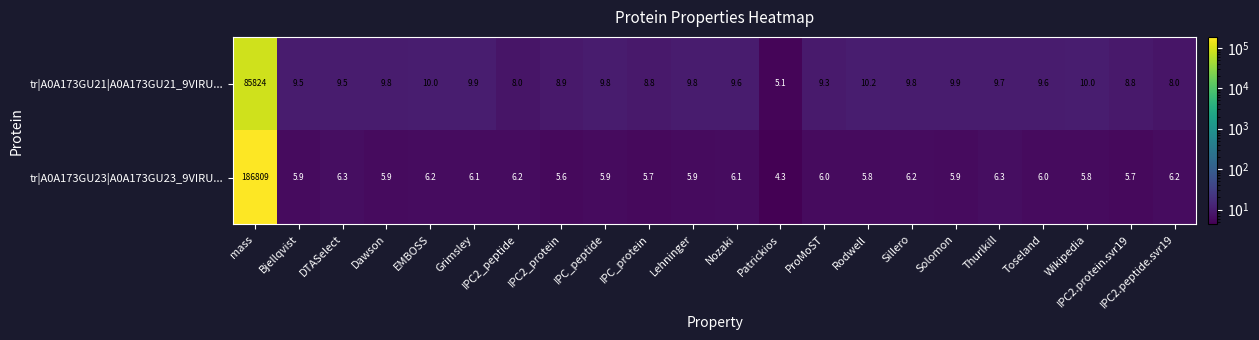

What is the total value across all series at IPC2_peptide?

14.2